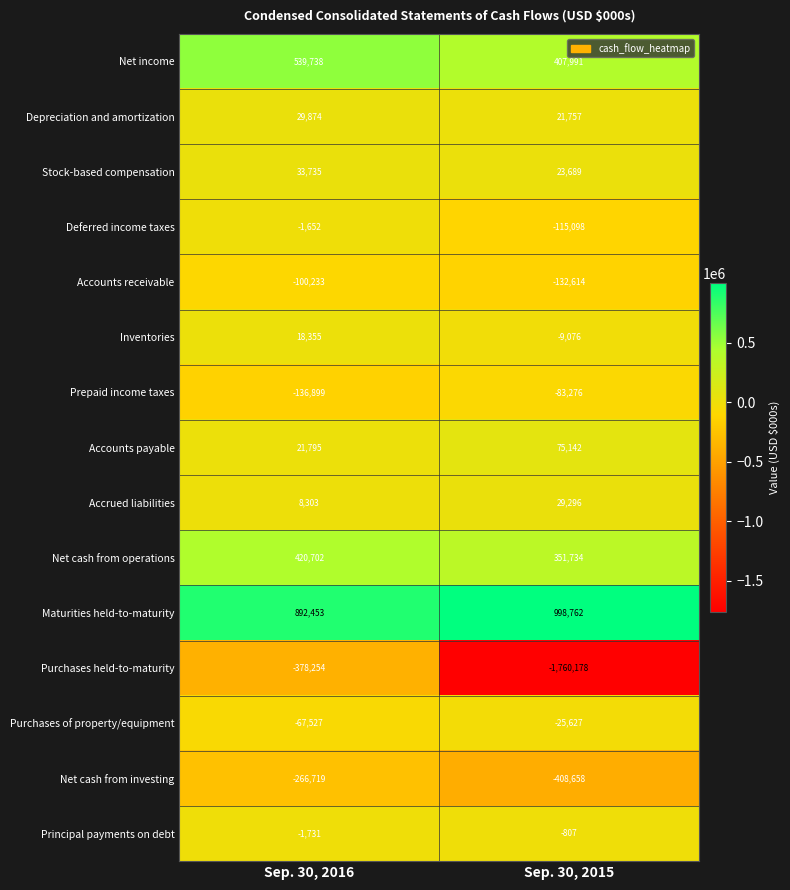

Between Sep. 30, 2016 and Sep. 30, 2015, which series saw the biggest shift?

Purchases held-to-maturity